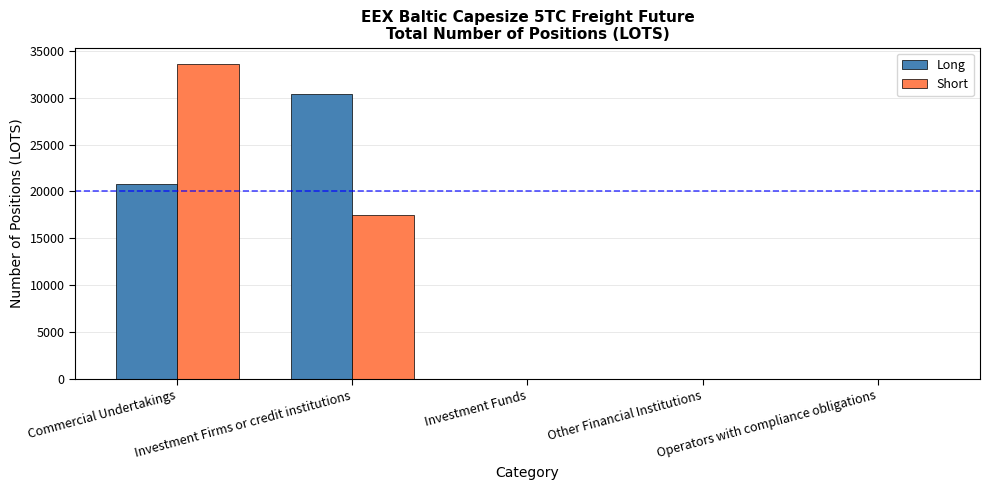

What are all the series names shown in the legend?

Long, Short